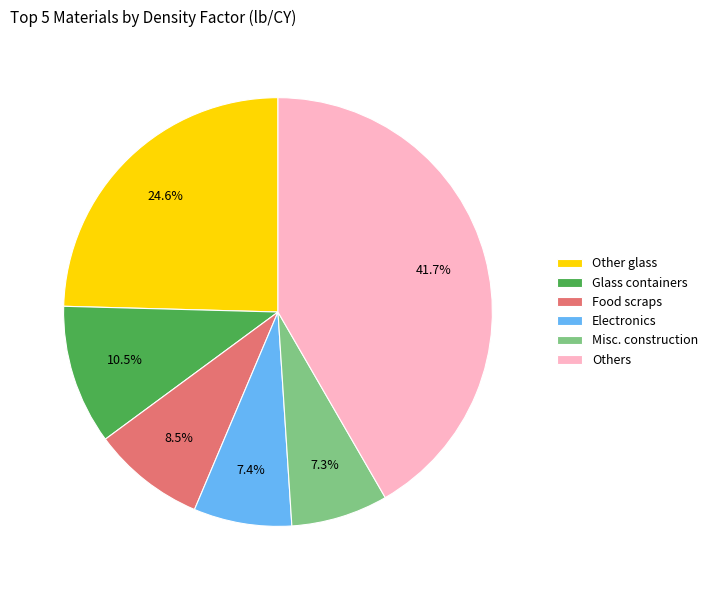

What percentage is NOT represented by Misc. construction?

92.7%